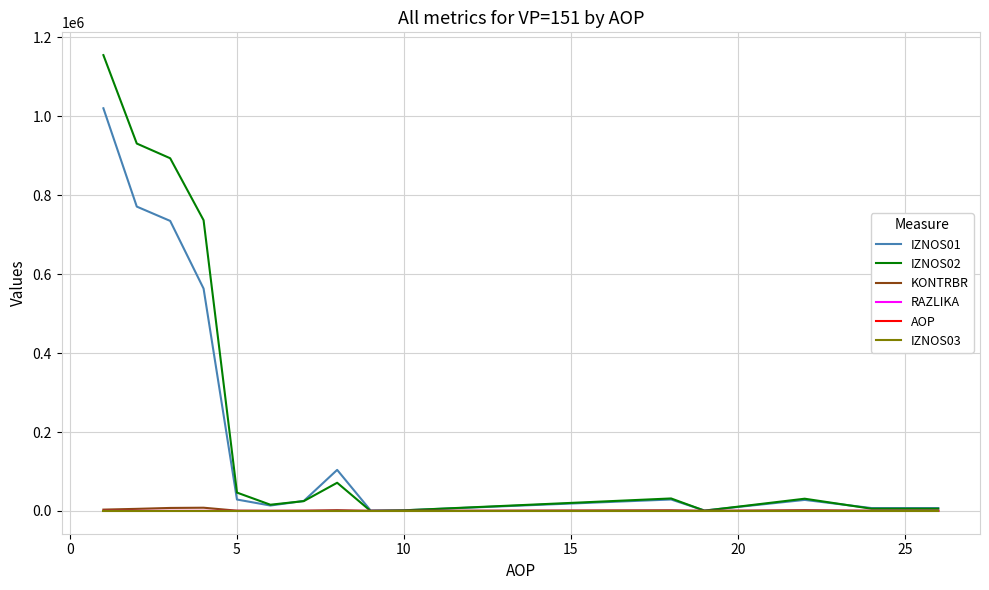

What is the average value of the IZNOS02 series?

263448.8